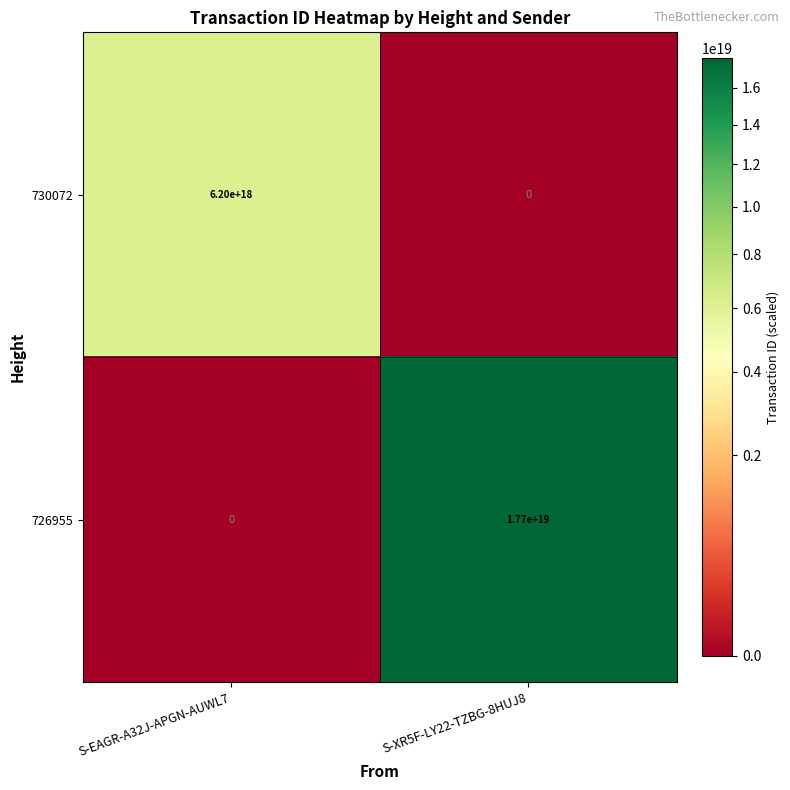

Which series has the largest range (max minus min)?

726955